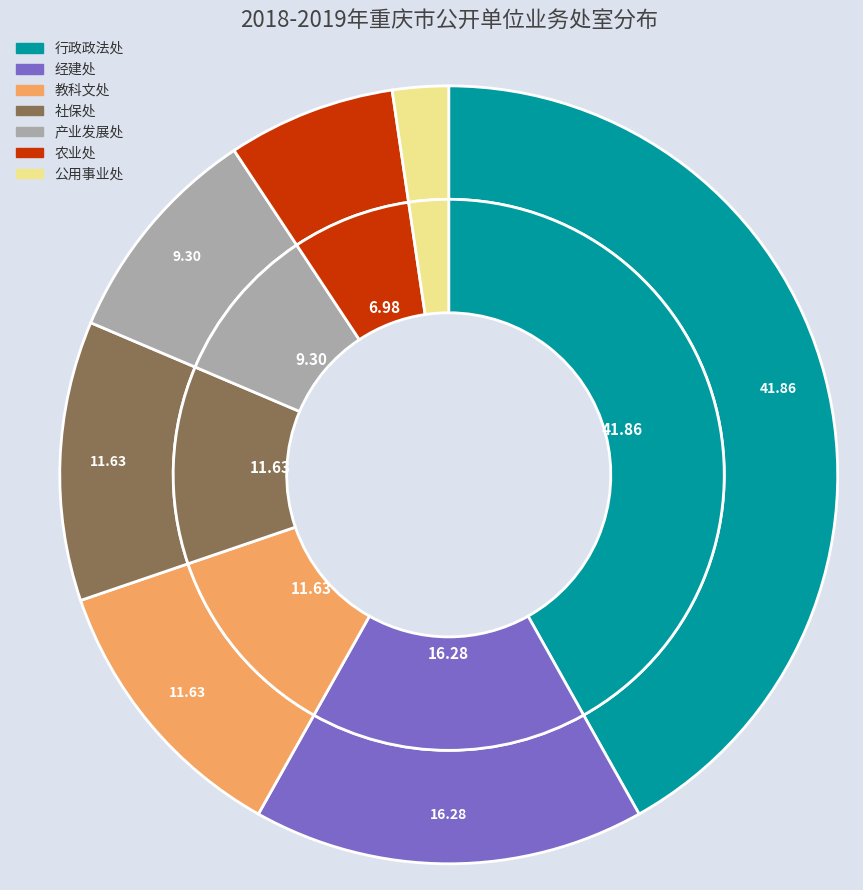

To the nearest percent, what is the combined percentage of 社保处 and 教科文处?

23%